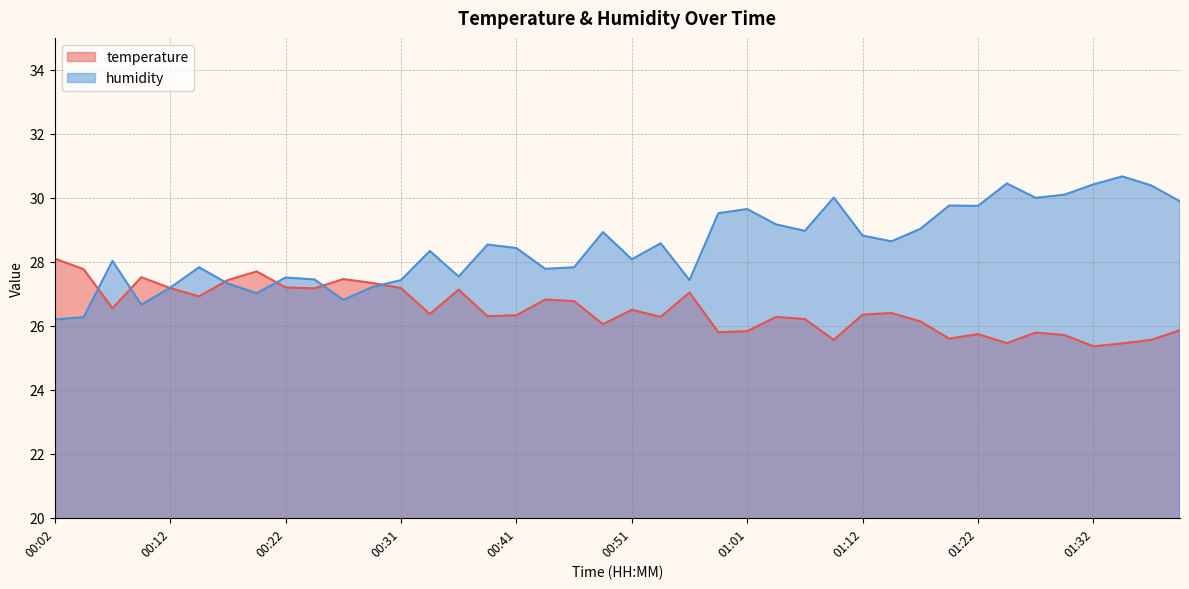

The humidity series shows 48.4 at 00:46. True or false?

False